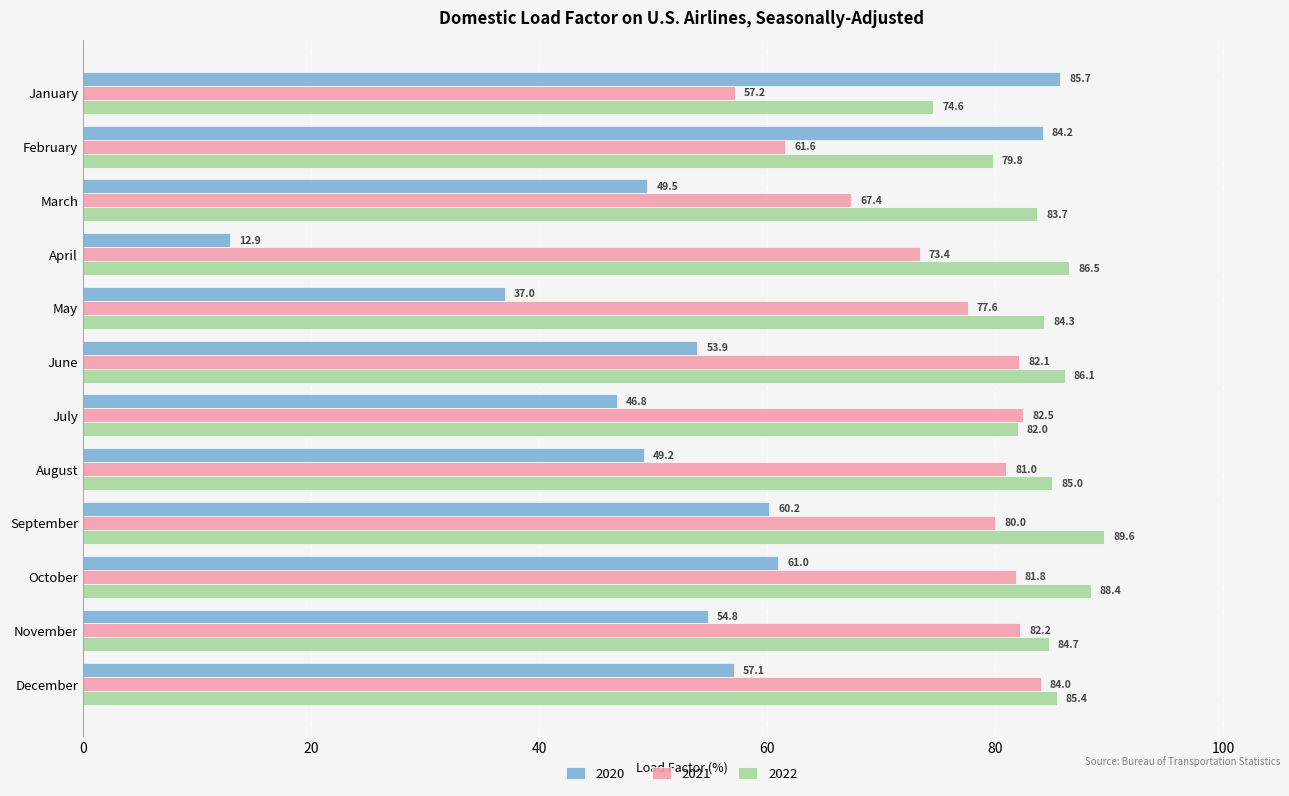

What is the total value across all series at January?

217.5